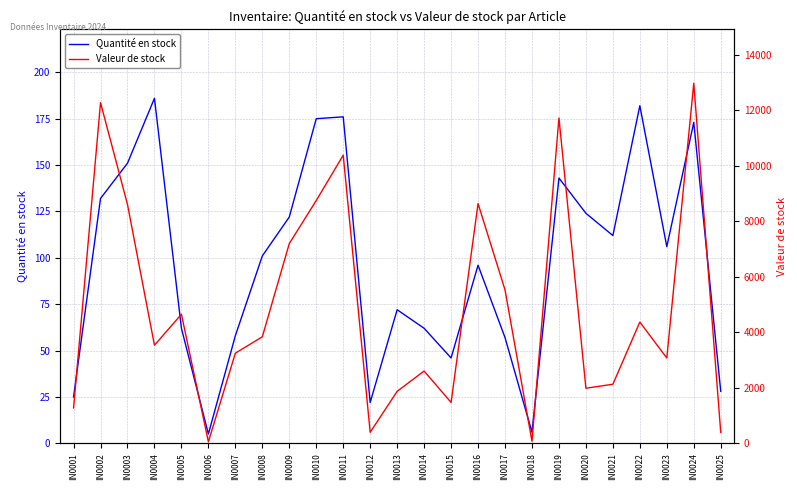

How many lines are shown in the chart?

2